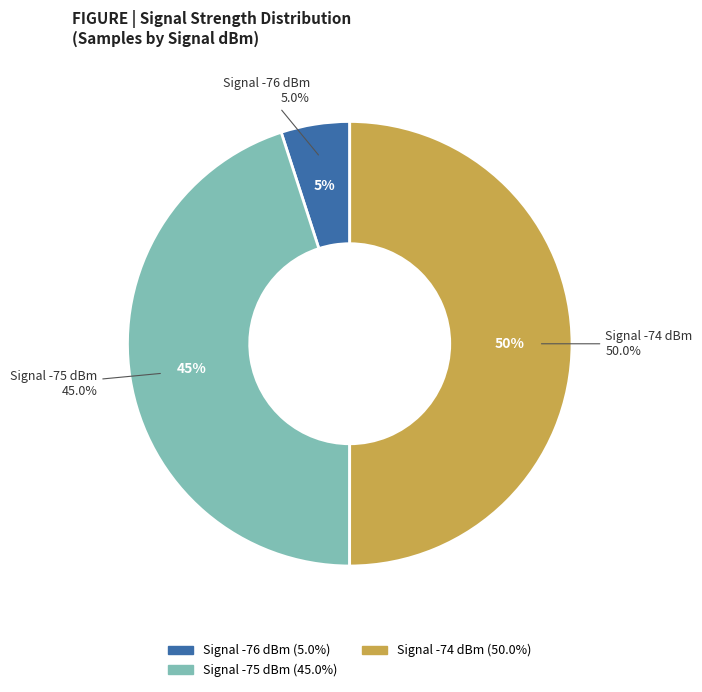

Is there any slice that represents more than half of the pie?

No